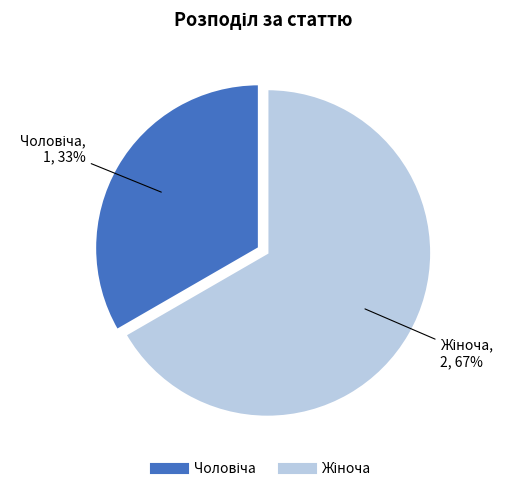

To the nearest percent, what is the average slice percentage?

50%